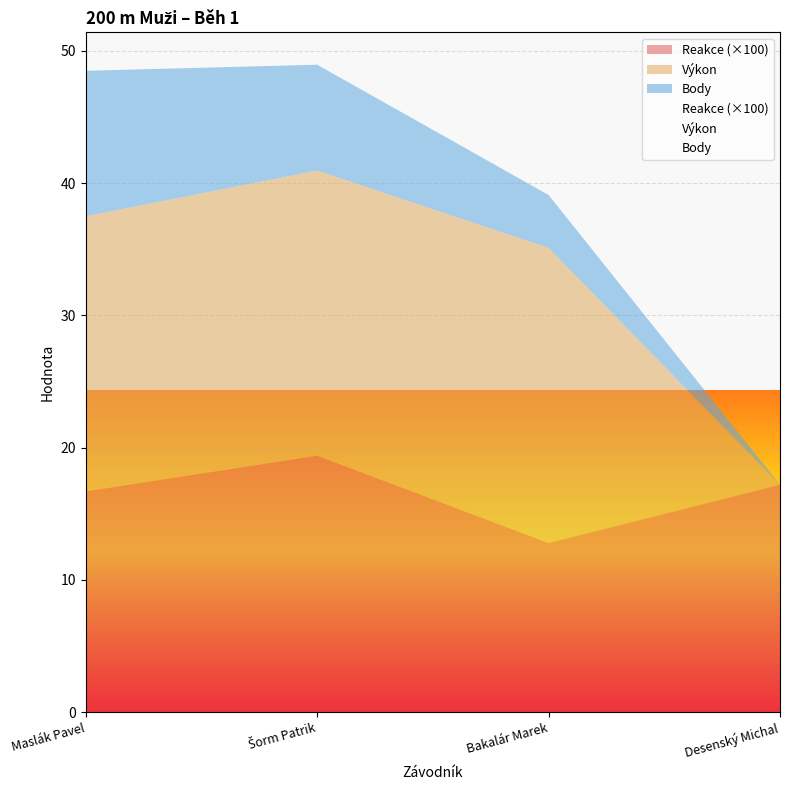

Which category has the lowest value across all series?

Desenský Michal